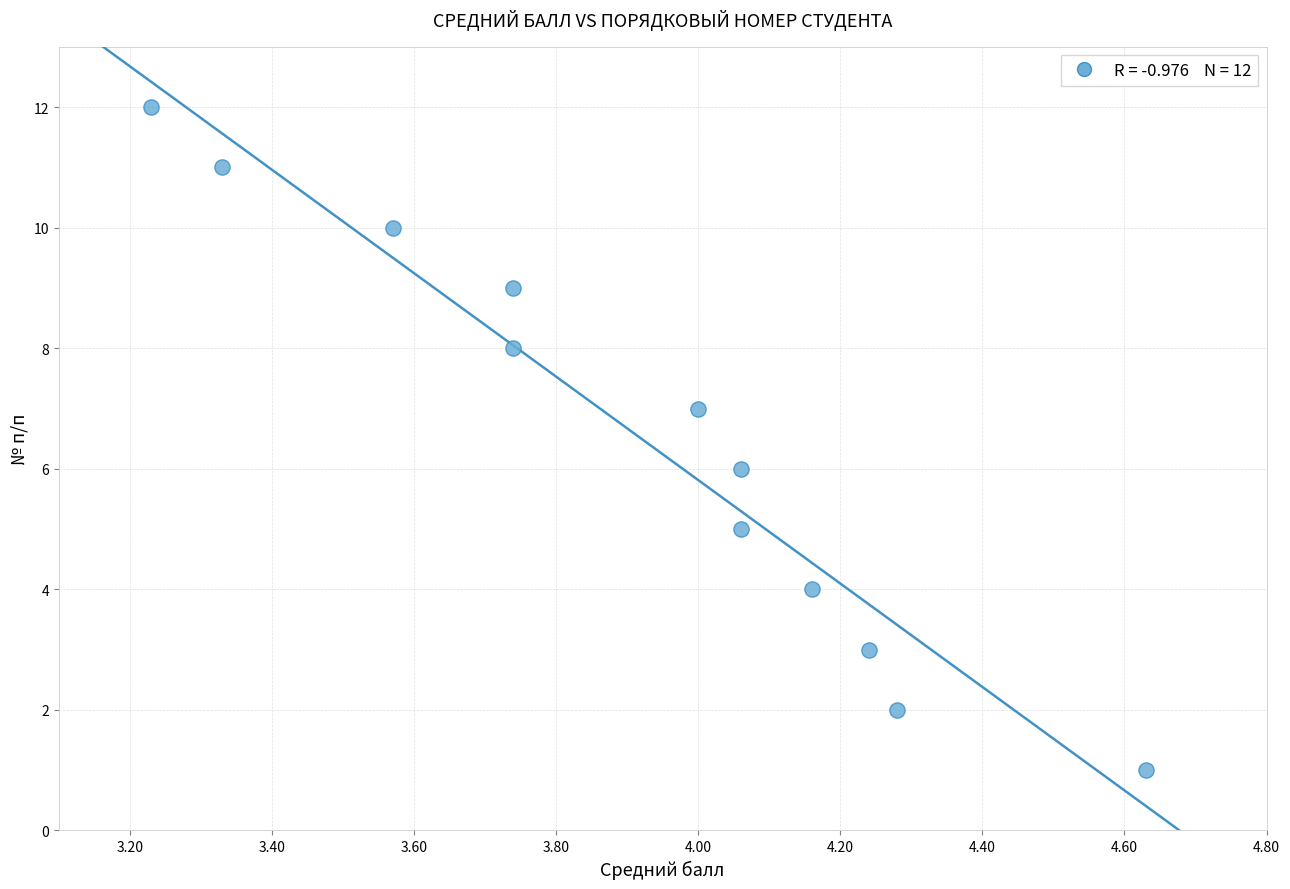

What is the range of Y values (max minus min)?

11